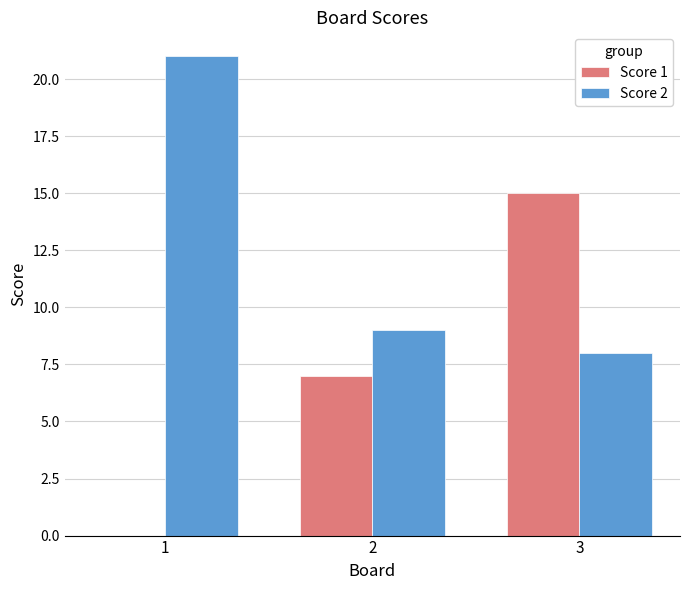

How many distinct data groups are displayed?

2